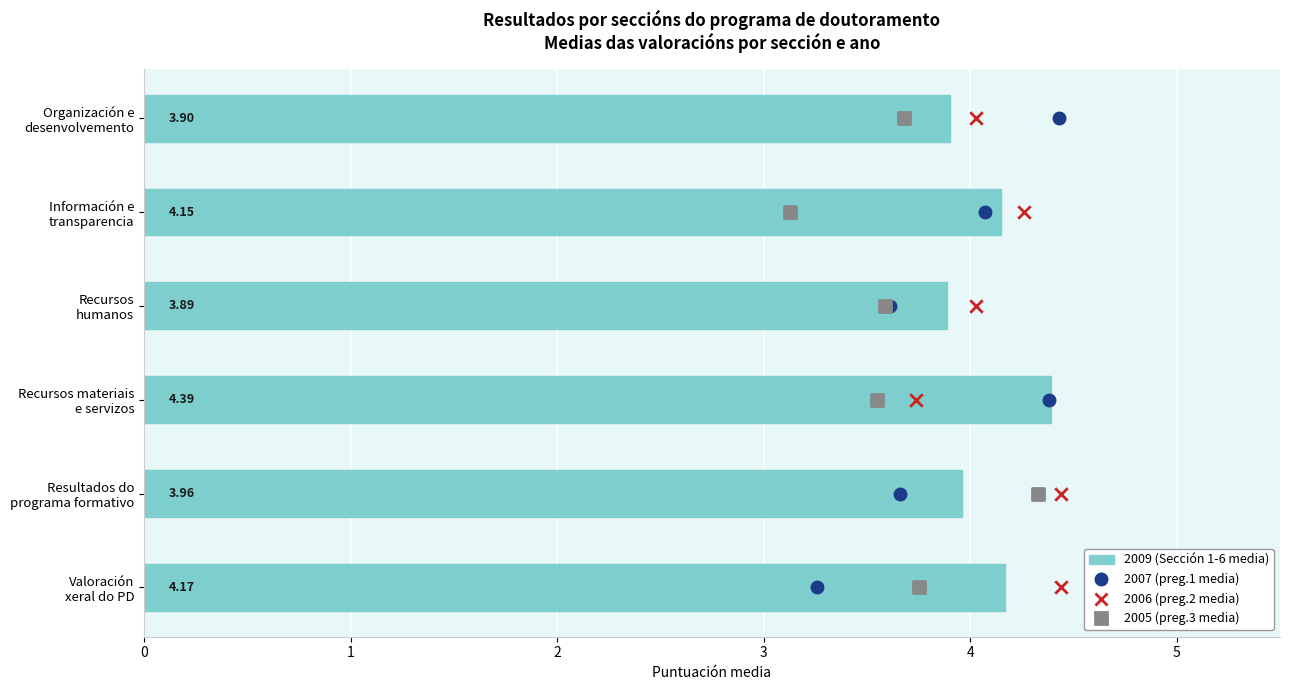

What are all the series names shown in the legend?

2009 (Sección 1-6 media), 2007 (preg.1 media), 2006 (preg.2 media), 2005 (preg.3 media)